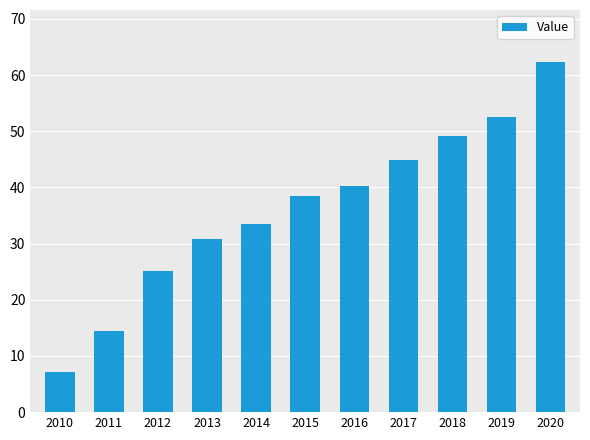

Count the number of data series in this chart.

1